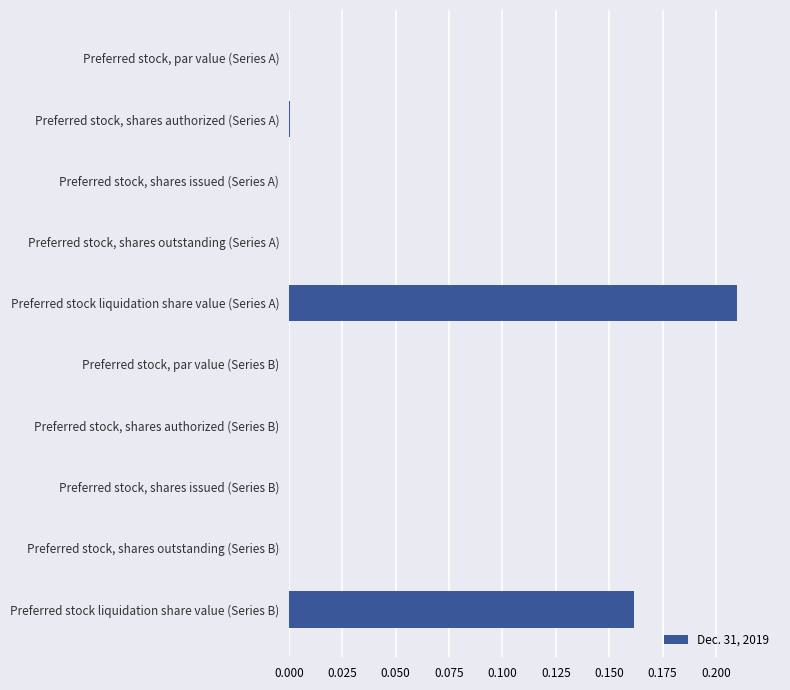

Which category has the highest value across all series?

Preferred stock liquidation share value (Series A)